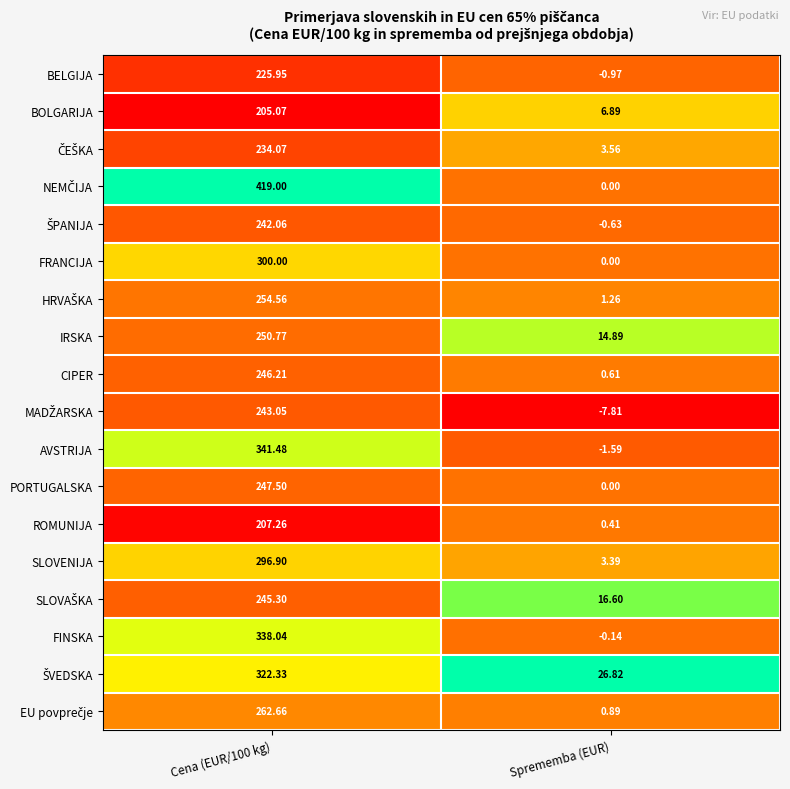

Is the value of CIPER at Cena (EUR/100 kg) greater than the value of BOLGARIJA at Cena (EUR/100 kg)?

Yes